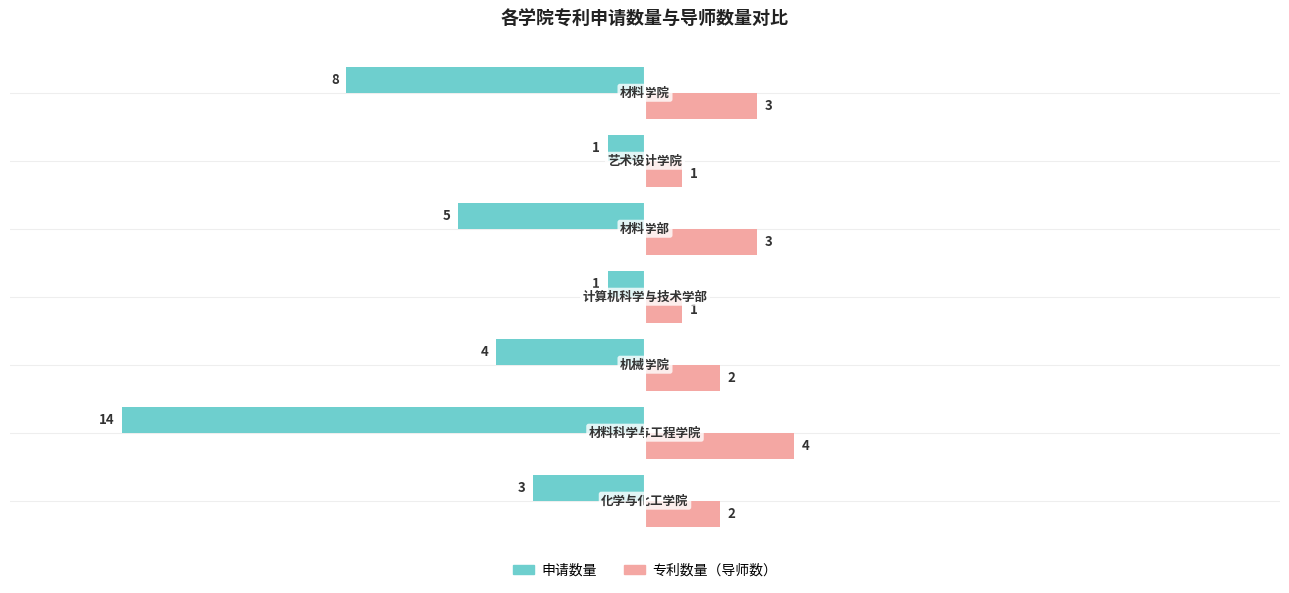

How many 专利数量（导师数） values are between 1 and 3?

6